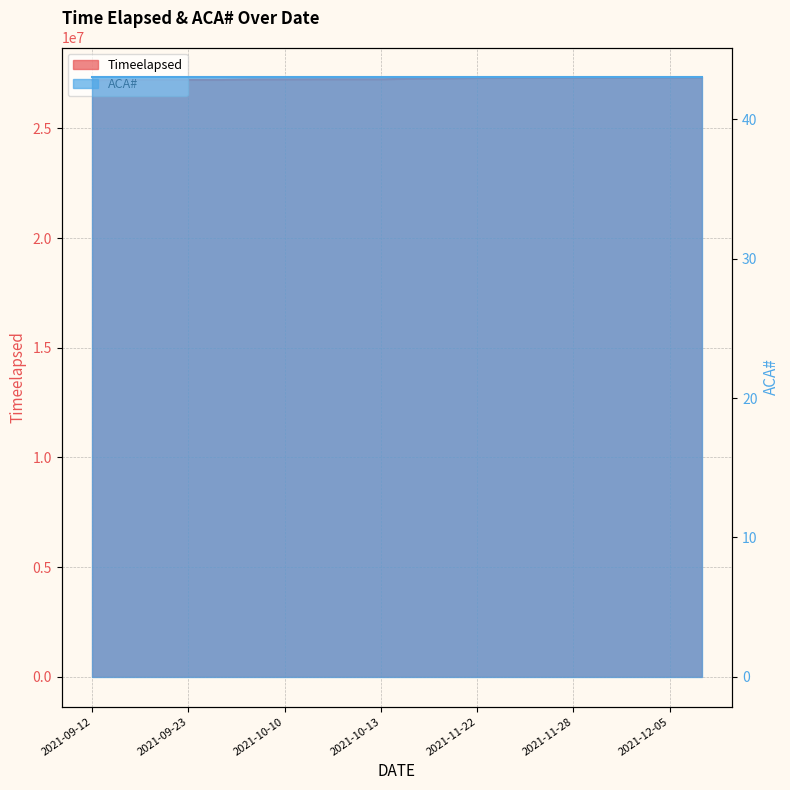

What is the change in value from 2021-11-10 to 2021-11-29?

+27330